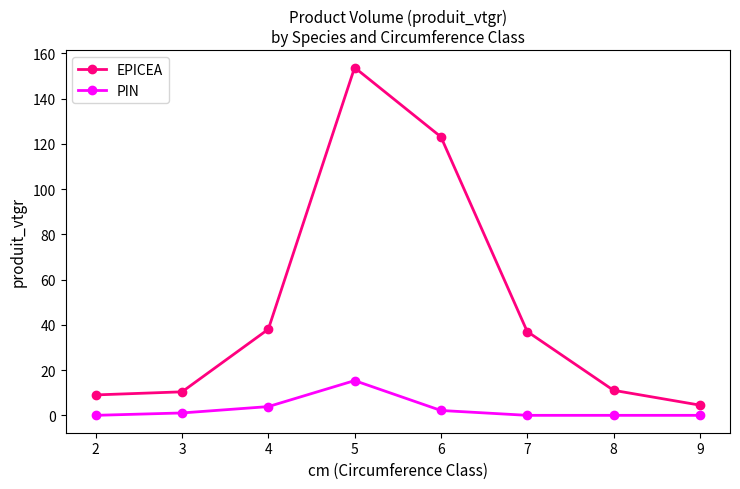

Which category has the highest value in the PIN series?

5